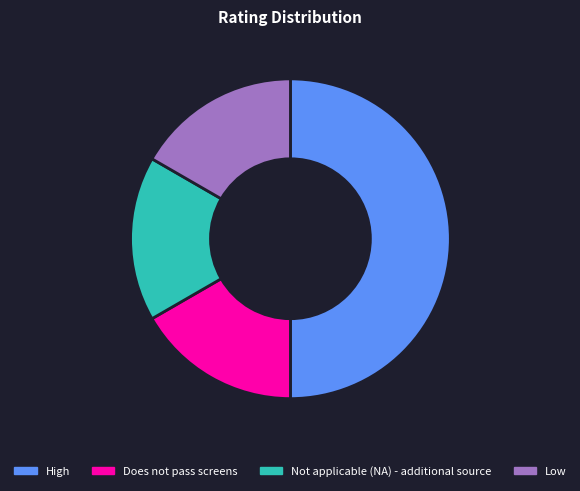

What is the largest slice in the pie chart?

High